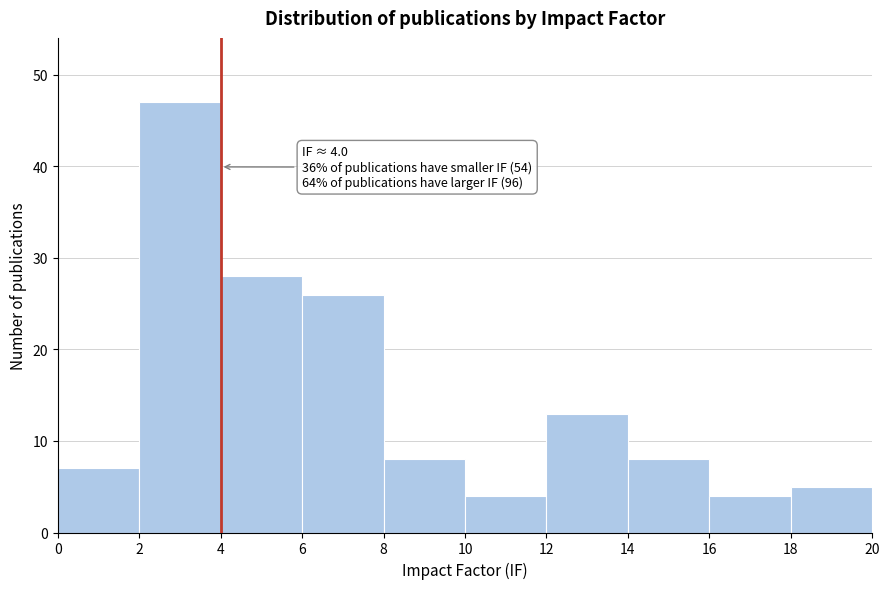

Over which range of the x-axis is the bar tallest?

2 to 4